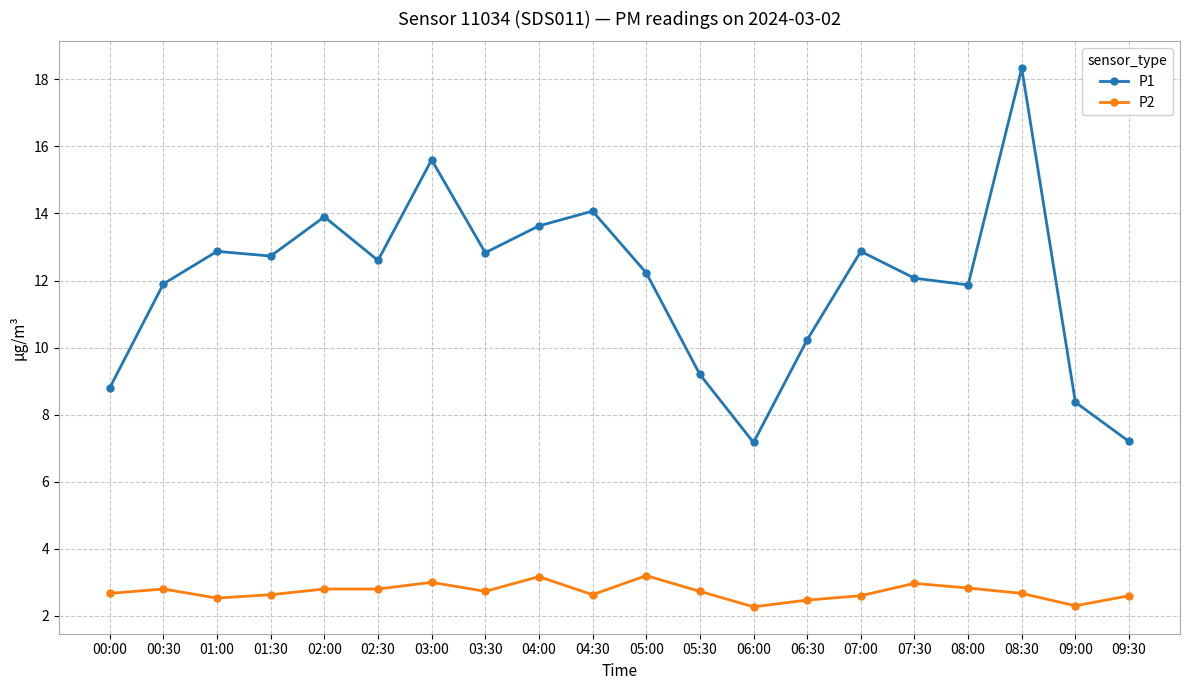

The P1 series shows 12.9 at 01:00. True or false?

True